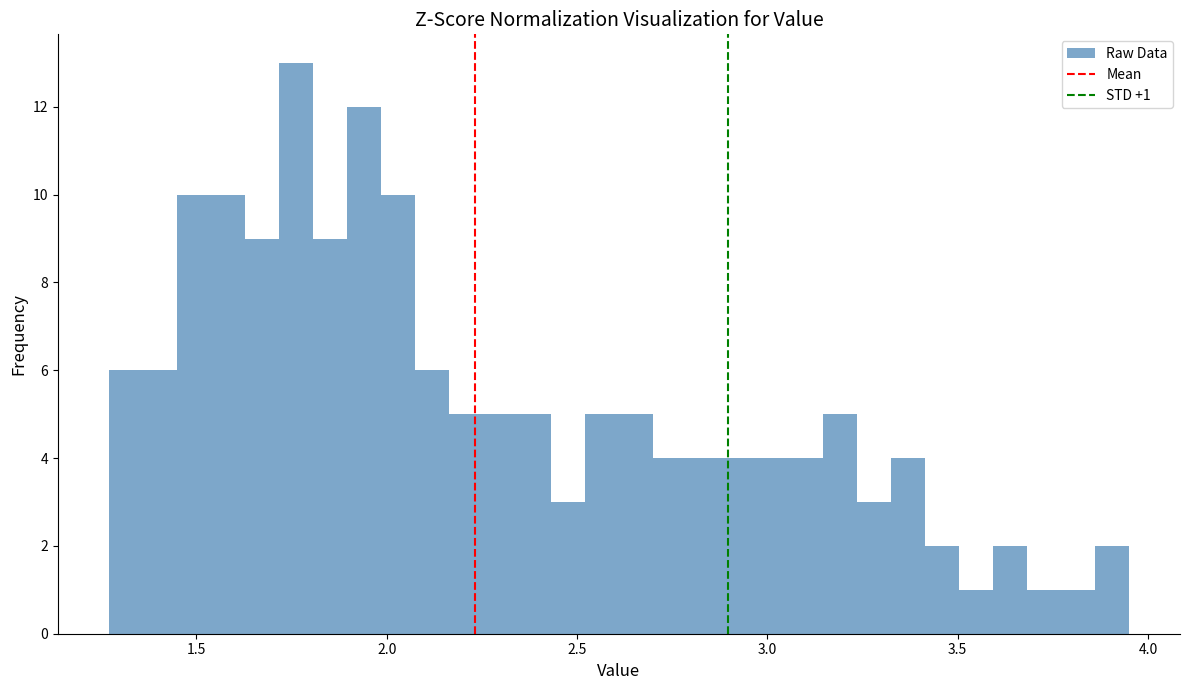

Around what value on the x-axis is the tallest bar? Give the approximate position of its centre, as read against the axis.

1.75